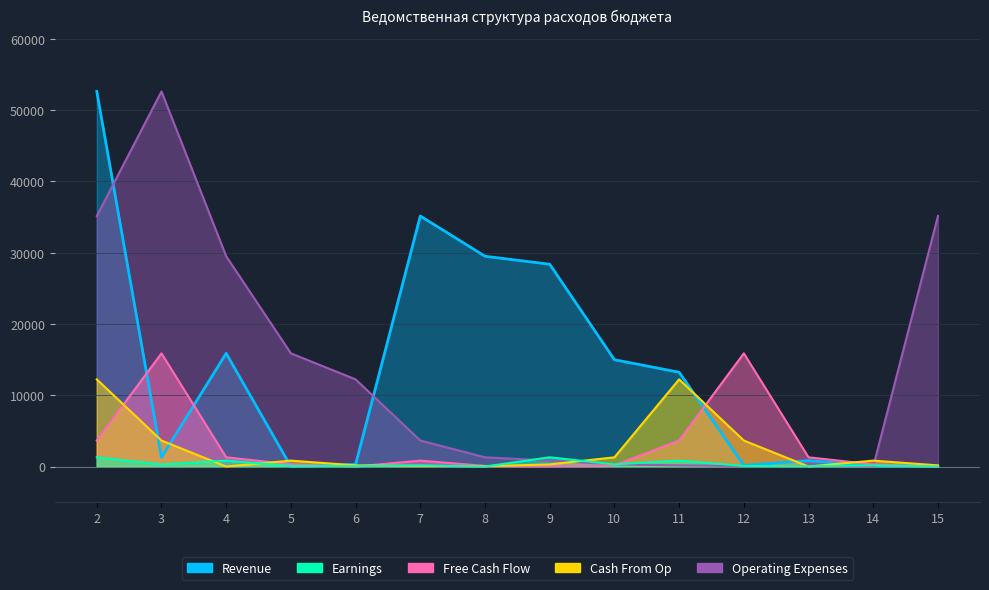

What is the difference between the maximum and minimum values in the Revenue series?

52601.0